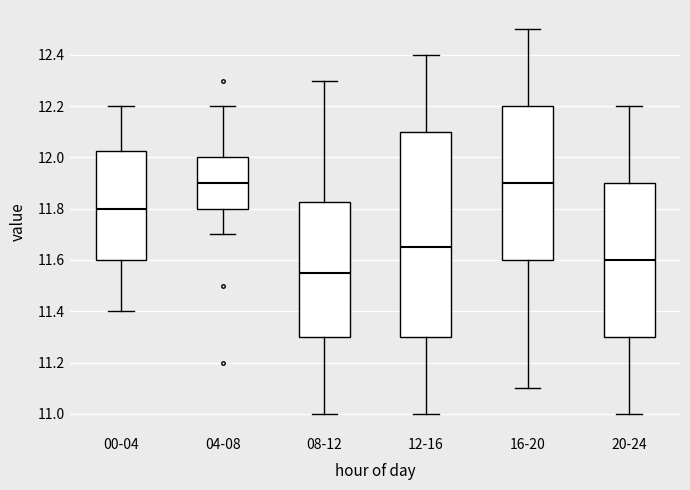

Where does the lower whisker of the box for 20-24 end on the y-axis? The values are not printed on the chart, so give them approximately, as read against the axis.

11.00